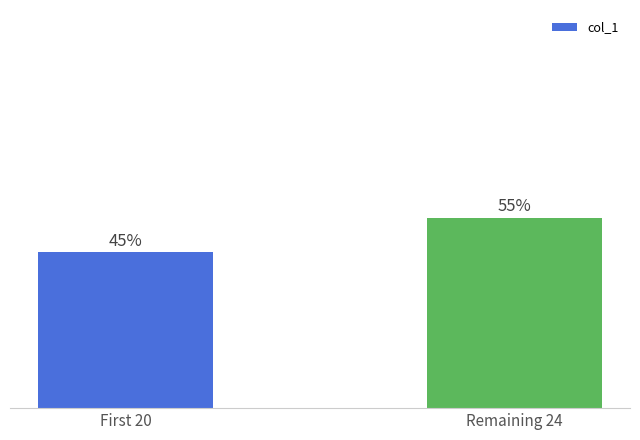

What is the label of the 2nd bar from the left?

Remaining 24